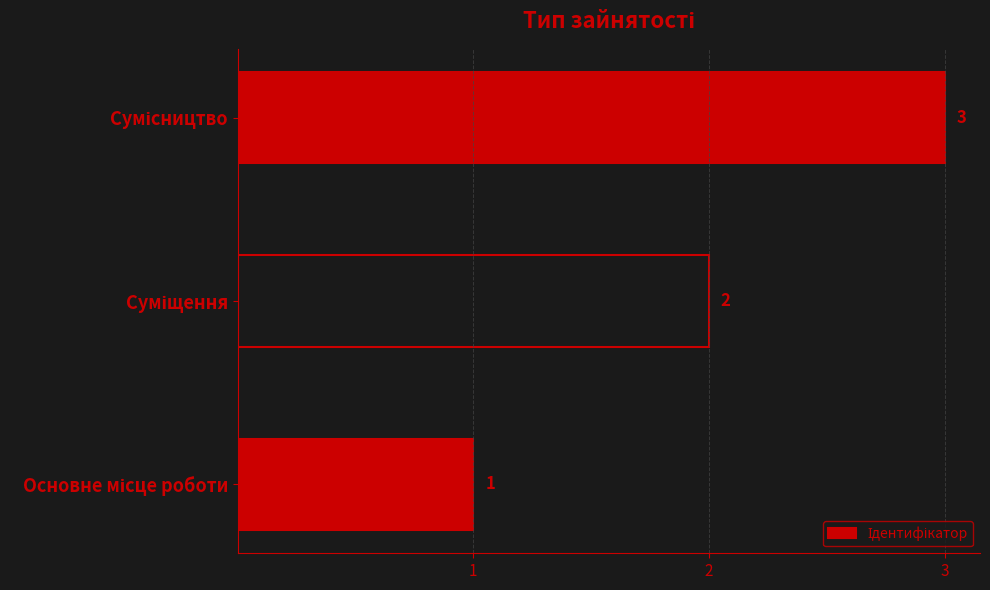

What is the average value?

2